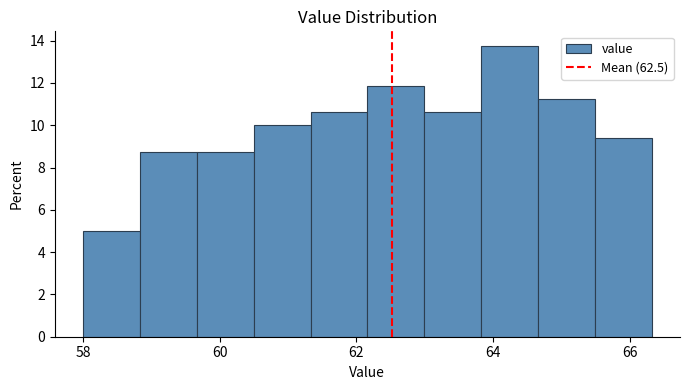

Which range on the x-axis has the tallest bar?

63.8 to 64.6